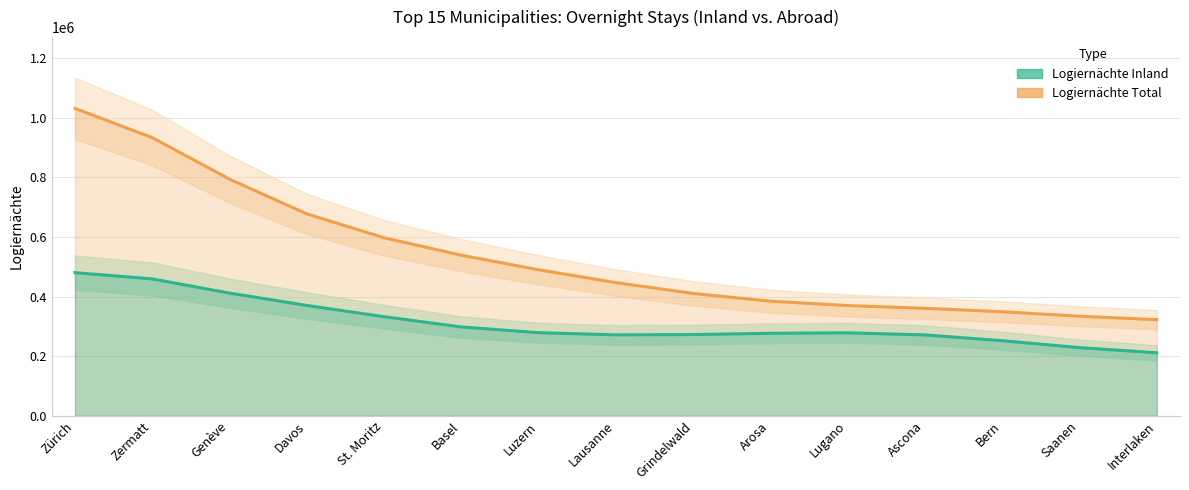

How many data points in Logiernächte Total (Inland + Ausland) are less than 446731?

7